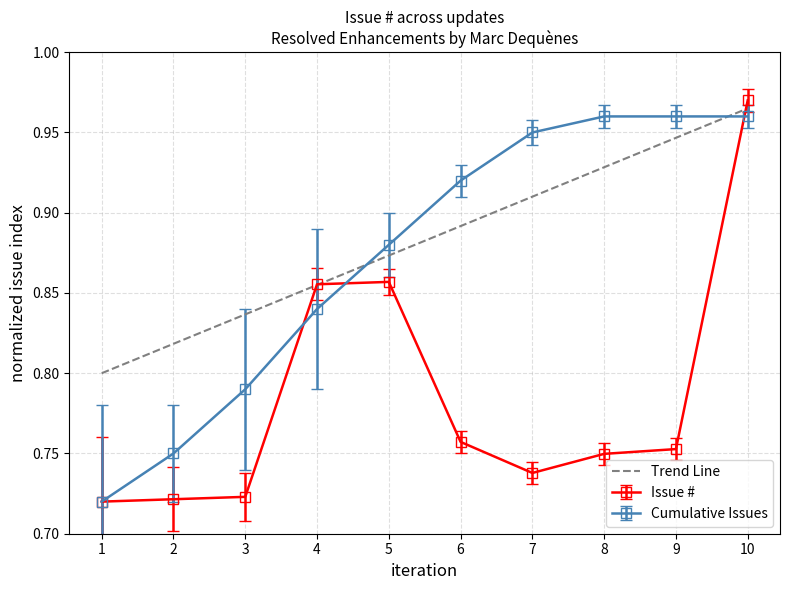

Which category has the highest value across all series?

10